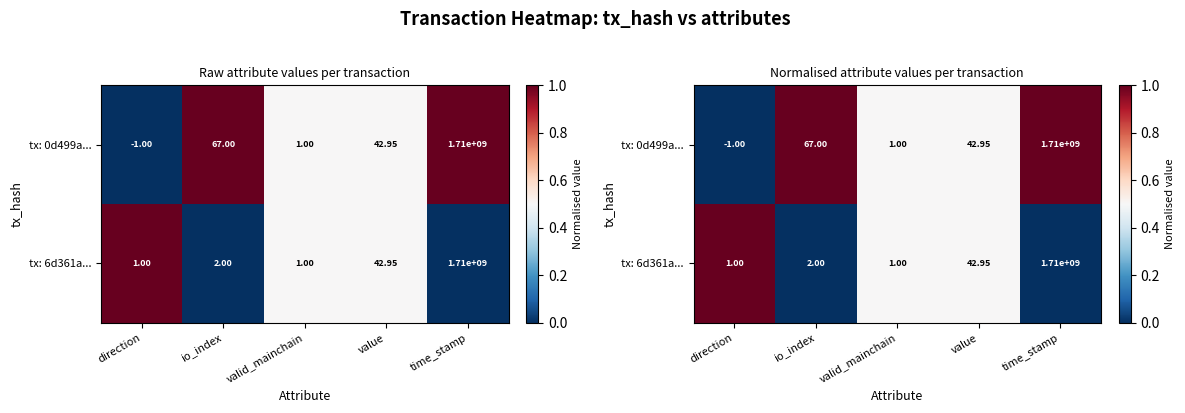

What is the average value of the tx: 6d361a... series?

0.4